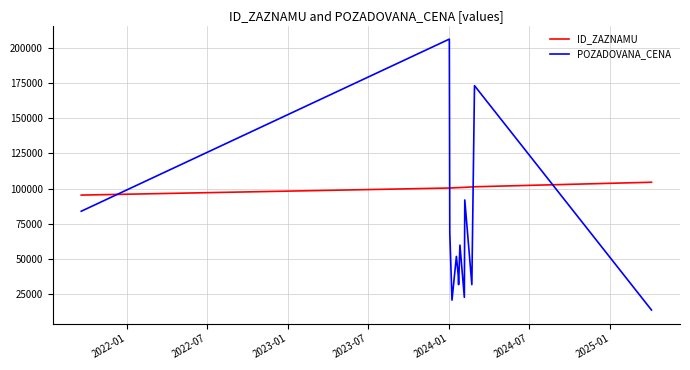

How many lines are shown in the chart?

2